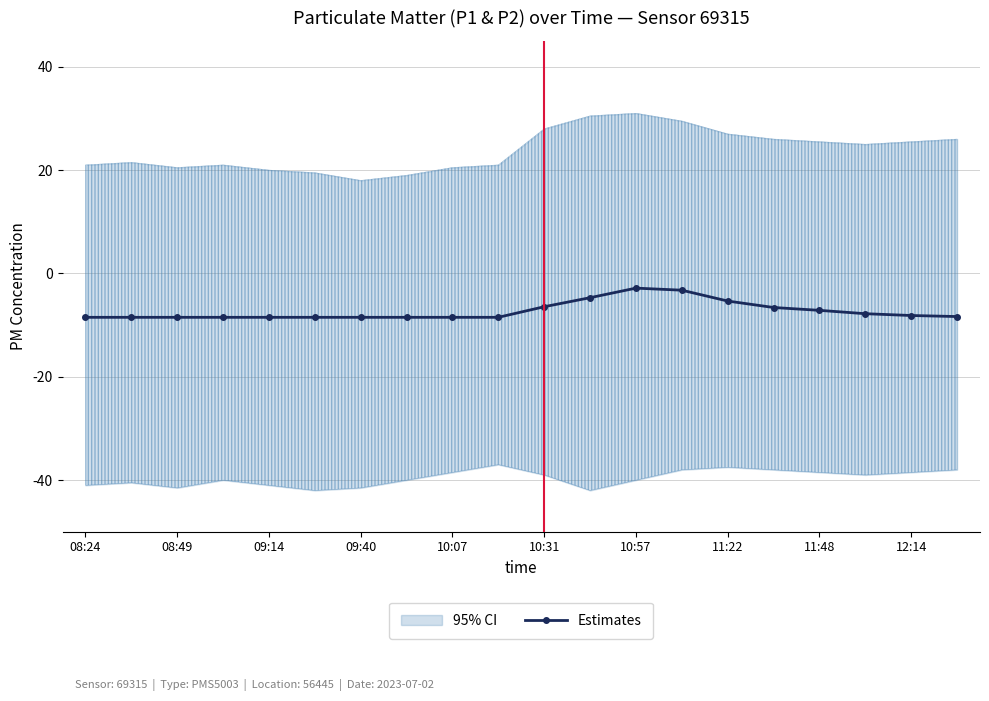

Reading left to right, extract all data points from this chart.

-8.5	-8.5	-8.5	-8.5	-8.5	-8.5	-8.5	-8.5	-8.5	-8.5	-6.5	-4.7	-2.8	-3.2	-5.3	-6.6	-7.2	-7.8	-8.2	-8.3